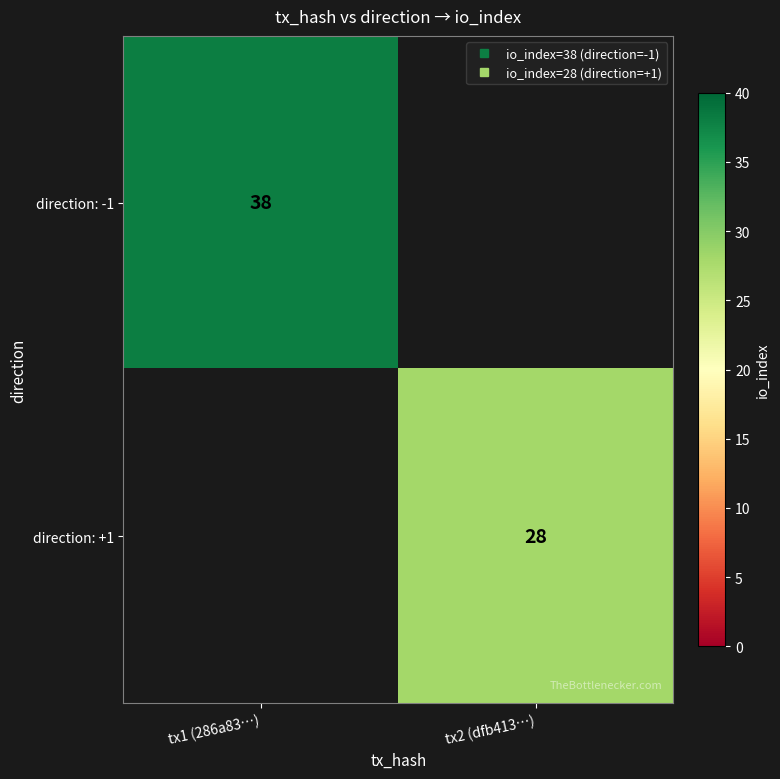

Is it true that direction: +1 equals 0 at tx1 (286a83…)?

True